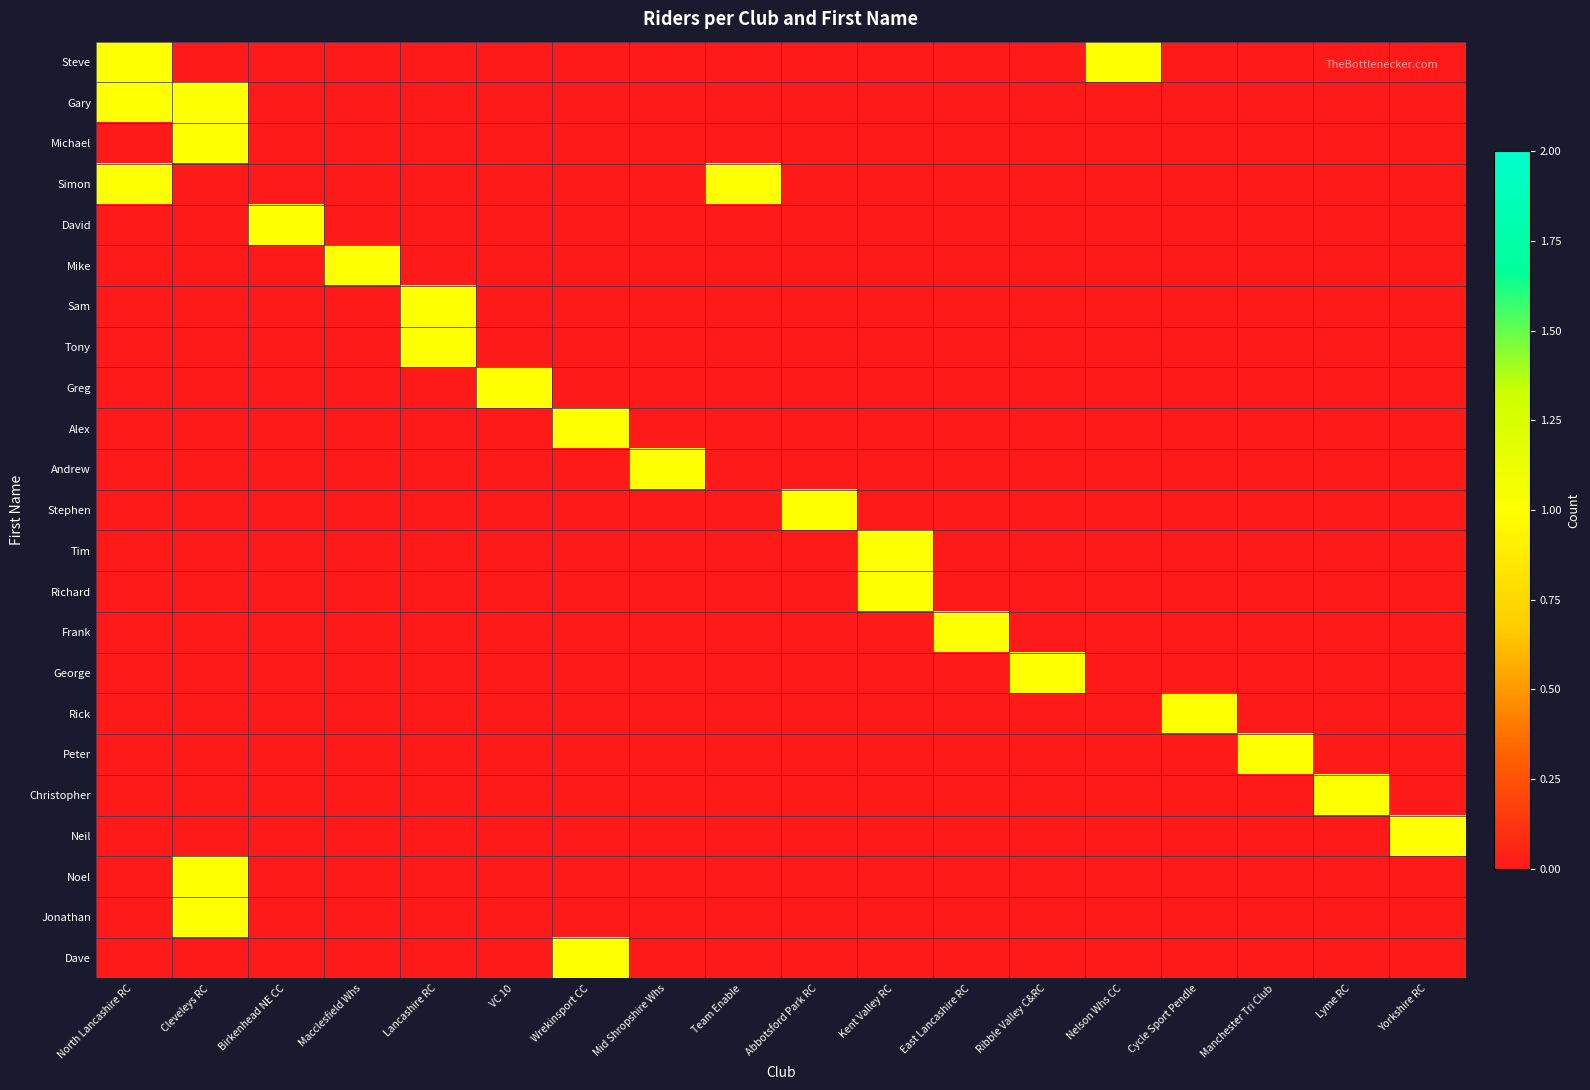

Reading left to right, list all the values displayed in this chart.

Steve: North Lancashire RC=1	Cleveleys RC=0	Birkenhead NE CC=0	Macclesfield Whs=0	Lancashire RC=0	VC 10=0	Wrekinsport CC=0	Mid Shropshire Whs=0	Team Enable=0	Abbotsford Park RC=0	Kent Valley RC=0	East Lancashire RC=0	Ribble Valley C&RC=0	Nelson Whs CC=1	Cycle Sport Pendle=0	Manchester Tri Club=0	Lyme RC=0	Yorkshire RC=0
Gary: North Lancashire RC=1	Cleveleys RC=1	Birkenhead NE CC=0	Macclesfield Whs=0	Lancashire RC=0	VC 10=0	Wrekinsport CC=0	Mid Shropshire Whs=0	Team Enable=0	Abbotsford Park RC=0	Kent Valley RC=0	East Lancashire RC=0	Ribble Valley C&RC=0	Nelson Whs CC=0	Cycle Sport Pendle=0	Manchester Tri Club=0	Lyme RC=0	Yorkshire RC=0
Michael: North Lancashire RC=0	Cleveleys RC=1	Birkenhead NE CC=0	Macclesfield Whs=0	Lancashire RC=0	VC 10=0	Wrekinsport CC=0	Mid Shropshire Whs=0	Team Enable=0	Abbotsford Park RC=0	Kent Valley RC=0	East Lancashire RC=0	Ribble Valley C&RC=0	Nelson Whs CC=0	Cycle Sport Pendle=0	Manchester Tri Club=0	Lyme RC=0	Yorkshire RC=0
Simon: North Lancashire RC=1	Cleveleys RC=0	Birkenhead NE CC=0	Macclesfield Whs=0	Lancashire RC=0	VC 10=0	Wrekinsport CC=0	Mid Shropshire Whs=0	Team Enable=1	Abbotsford Park RC=0	Kent Valley RC=0	East Lancashire RC=0	Ribble Valley C&RC=0	Nelson Whs CC=0	Cycle Sport Pendle=0	Manchester Tri Club=0	Lyme RC=0	Yorkshire RC=0
David: North Lancashire RC=0	Cleveleys RC=0	Birkenhead NE CC=1	Macclesfield Whs=0	Lancashire RC=0	VC 10=0	Wrekinsport CC=0	Mid Shropshire Whs=0	Team Enable=0	Abbotsford Park RC=0	Kent Valley RC=0	East Lancashire RC=0	Ribble Valley C&RC=0	Nelson Whs CC=0	Cycle Sport Pendle=0	Manchester Tri Club=0	Lyme RC=0	Yorkshire RC=0
Mike: North Lancashire RC=0	Cleveleys RC=0	Birkenhead NE CC=0	Macclesfield Whs=1	Lancashire RC=0	VC 10=0	Wrekinsport CC=0	Mid Shropshire Whs=0	Team Enable=0	Abbotsford Park RC=0	Kent Valley RC=0	East Lancashire RC=0	Ribble Valley C&RC=0	Nelson Whs CC=0	Cycle Sport Pendle=0	Manchester Tri Club=0	Lyme RC=0	Yorkshire RC=0
Sam: North Lancashire RC=0	Cleveleys RC=0	Birkenhead NE CC=0	Macclesfield Whs=0	Lancashire RC=1	VC 10=0	Wrekinsport CC=0	Mid Shropshire Whs=0	Team Enable=0	Abbotsford Park RC=0	Kent Valley RC=0	East Lancashire RC=0	Ribble Valley C&RC=0	Nelson Whs CC=0	Cycle Sport Pendle=0	Manchester Tri Club=0	Lyme RC=0	Yorkshire RC=0
Tony: North Lancashire RC=0	Cleveleys RC=0	Birkenhead NE CC=0	Macclesfield Whs=0	Lancashire RC=1	VC 10=0	Wrekinsport CC=0	Mid Shropshire Whs=0	Team Enable=0	Abbotsford Park RC=0	Kent Valley RC=0	East Lancashire RC=0	Ribble Valley C&RC=0	Nelson Whs CC=0	Cycle Sport Pendle=0	Manchester Tri Club=0	Lyme RC=0	Yorkshire RC=0
Greg: North Lancashire RC=0	Cleveleys RC=0	Birkenhead NE CC=0	Macclesfield Whs=0	Lancashire RC=0	VC 10=1	Wrekinsport CC=0	Mid Shropshire Whs=0	Team Enable=0	Abbotsford Park RC=0	Kent Valley RC=0	East Lancashire RC=0	Ribble Valley C&RC=0	Nelson Whs CC=0	Cycle Sport Pendle=0	Manchester Tri Club=0	Lyme RC=0	Yorkshire RC=0
Alex: North Lancashire RC=0	Cleveleys RC=0	Birkenhead NE CC=0	Macclesfield Whs=0	Lancashire RC=0	VC 10=0	Wrekinsport CC=1	Mid Shropshire Whs=0	Team Enable=0	Abbotsford Park RC=0	Kent Valley RC=0	East Lancashire RC=0	Ribble Valley C&RC=0	Nelson Whs CC=0	Cycle Sport Pendle=0	Manchester Tri Club=0	Lyme RC=0	Yorkshire RC=0
Andrew: North Lancashire RC=0	Cleveleys RC=0	Birkenhead NE CC=0	Macclesfield Whs=0	Lancashire RC=0	VC 10=0	Wrekinsport CC=0	Mid Shropshire Whs=1	Team Enable=0	Abbotsford Park RC=0	Kent Valley RC=0	East Lancashire RC=0	Ribble Valley C&RC=0	Nelson Whs CC=0	Cycle Sport Pendle=0	Manchester Tri Club=0	Lyme RC=0	Yorkshire RC=0
Stephen: North Lancashire RC=0	Cleveleys RC=0	Birkenhead NE CC=0	Macclesfield Whs=0	Lancashire RC=0	VC 10=0	Wrekinsport CC=0	Mid Shropshire Whs=0	Team Enable=0	Abbotsford Park RC=1	Kent Valley RC=0	East Lancashire RC=0	Ribble Valley C&RC=0	Nelson Whs CC=0	Cycle Sport Pendle=0	Manchester Tri Club=0	Lyme RC=0	Yorkshire RC=0
Tim: North Lancashire RC=0	Cleveleys RC=0	Birkenhead NE CC=0	Macclesfield Whs=0	Lancashire RC=0	VC 10=0	Wrekinsport CC=0	Mid Shropshire Whs=0	Team Enable=0	Abbotsford Park RC=0	Kent Valley RC=1	East Lancashire RC=0	Ribble Valley C&RC=0	Nelson Whs CC=0	Cycle Sport Pendle=0	Manchester Tri Club=0	Lyme RC=0	Yorkshire RC=0
Richard: North Lancashire RC=0	Cleveleys RC=0	Birkenhead NE CC=0	Macclesfield Whs=0	Lancashire RC=0	VC 10=0	Wrekinsport CC=0	Mid Shropshire Whs=0	Team Enable=0	Abbotsford Park RC=0	Kent Valley RC=1	East Lancashire RC=0	Ribble Valley C&RC=0	Nelson Whs CC=0	Cycle Sport Pendle=0	Manchester Tri Club=0	Lyme RC=0	Yorkshire RC=0
Frank: North Lancashire RC=0	Cleveleys RC=0	Birkenhead NE CC=0	Macclesfield Whs=0	Lancashire RC=0	VC 10=0	Wrekinsport CC=0	Mid Shropshire Whs=0	Team Enable=0	Abbotsford Park RC=0	Kent Valley RC=0	East Lancashire RC=1	Ribble Valley C&RC=0	Nelson Whs CC=0	Cycle Sport Pendle=0	Manchester Tri Club=0	Lyme RC=0	Yorkshire RC=0
George: North Lancashire RC=0	Cleveleys RC=0	Birkenhead NE CC=0	Macclesfield Whs=0	Lancashire RC=0	VC 10=0	Wrekinsport CC=0	Mid Shropshire Whs=0	Team Enable=0	Abbotsford Park RC=0	Kent Valley RC=0	East Lancashire RC=0	Ribble Valley C&RC=1	Nelson Whs CC=0	Cycle Sport Pendle=0	Manchester Tri Club=0	Lyme RC=0	Yorkshire RC=0
Rick: North Lancashire RC=0	Cleveleys RC=0	Birkenhead NE CC=0	Macclesfield Whs=0	Lancashire RC=0	VC 10=0	Wrekinsport CC=0	Mid Shropshire Whs=0	Team Enable=0	Abbotsford Park RC=0	Kent Valley RC=0	East Lancashire RC=0	Ribble Valley C&RC=0	Nelson Whs CC=0	Cycle Sport Pendle=1	Manchester Tri Club=0	Lyme RC=0	Yorkshire RC=0
Peter: North Lancashire RC=0	Cleveleys RC=0	Birkenhead NE CC=0	Macclesfield Whs=0	Lancashire RC=0	VC 10=0	Wrekinsport CC=0	Mid Shropshire Whs=0	Team Enable=0	Abbotsford Park RC=0	Kent Valley RC=0	East Lancashire RC=0	Ribble Valley C&RC=0	Nelson Whs CC=0	Cycle Sport Pendle=0	Manchester Tri Club=1	Lyme RC=0	Yorkshire RC=0
Christopher: North Lancashire RC=0	Cleveleys RC=0	Birkenhead NE CC=0	Macclesfield Whs=0	Lancashire RC=0	VC 10=0	Wrekinsport CC=0	Mid Shropshire Whs=0	Team Enable=0	Abbotsford Park RC=0	Kent Valley RC=0	East Lancashire RC=0	Ribble Valley C&RC=0	Nelson Whs CC=0	Cycle Sport Pendle=0	Manchester Tri Club=0	Lyme RC=1	Yorkshire RC=0
Neil: North Lancashire RC=0	Cleveleys RC=0	Birkenhead NE CC=0	Macclesfield Whs=0	Lancashire RC=0	VC 10=0	Wrekinsport CC=0	Mid Shropshire Whs=0	Team Enable=0	Abbotsford Park RC=0	Kent Valley RC=0	East Lancashire RC=0	Ribble Valley C&RC=0	Nelson Whs CC=0	Cycle Sport Pendle=0	Manchester Tri Club=0	Lyme RC=0	Yorkshire RC=1
Noel: North Lancashire RC=0	Cleveleys RC=1	Birkenhead NE CC=0	Macclesfield Whs=0	Lancashire RC=0	VC 10=0	Wrekinsport CC=0	Mid Shropshire Whs=0	Team Enable=0	Abbotsford Park RC=0	Kent Valley RC=0	East Lancashire RC=0	Ribble Valley C&RC=0	Nelson Whs CC=0	Cycle Sport Pendle=0	Manchester Tri Club=0	Lyme RC=0	Yorkshire RC=0
Jonathan: North Lancashire RC=0	Cleveleys RC=1	Birkenhead NE CC=0	Macclesfield Whs=0	Lancashire RC=0	VC 10=0	Wrekinsport CC=0	Mid Shropshire Whs=0	Team Enable=0	Abbotsford Park RC=0	Kent Valley RC=0	East Lancashire RC=0	Ribble Valley C&RC=0	Nelson Whs CC=0	Cycle Sport Pendle=0	Manchester Tri Club=0	Lyme RC=0	Yorkshire RC=0
Dave: North Lancashire RC=0	Cleveleys RC=0	Birkenhead NE CC=0	Macclesfield Whs=0	Lancashire RC=0	VC 10=0	Wrekinsport CC=1	Mid Shropshire Whs=0	Team Enable=0	Abbotsford Park RC=0	Kent Valley RC=0	East Lancashire RC=0	Ribble Valley C&RC=0	Nelson Whs CC=0	Cycle Sport Pendle=0	Manchester Tri Club=0	Lyme RC=0	Yorkshire RC=0